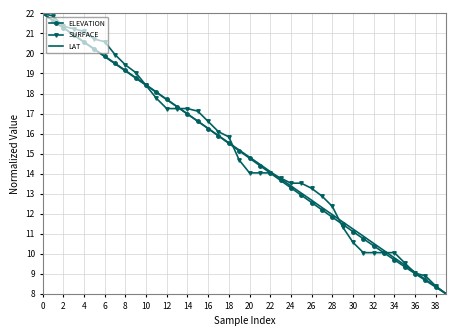

What is the difference between the maximum and second lowest values in the LAT series?

13.6